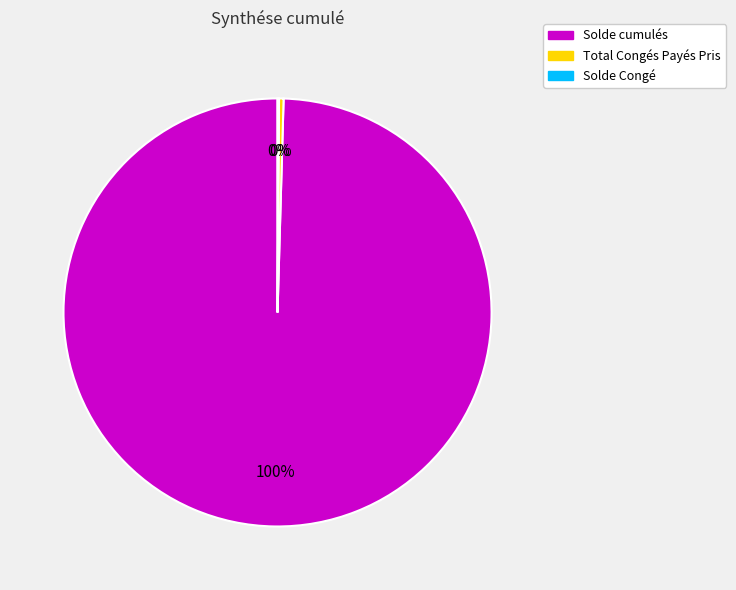

What is the largest slice in the pie chart?

Solde cumulés